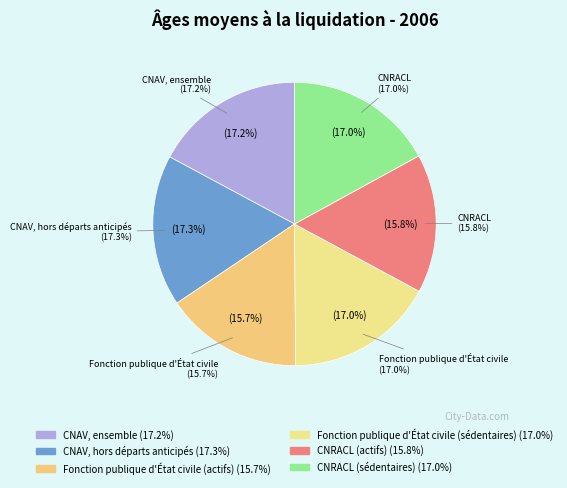

Count the number of slices in the pie.

6